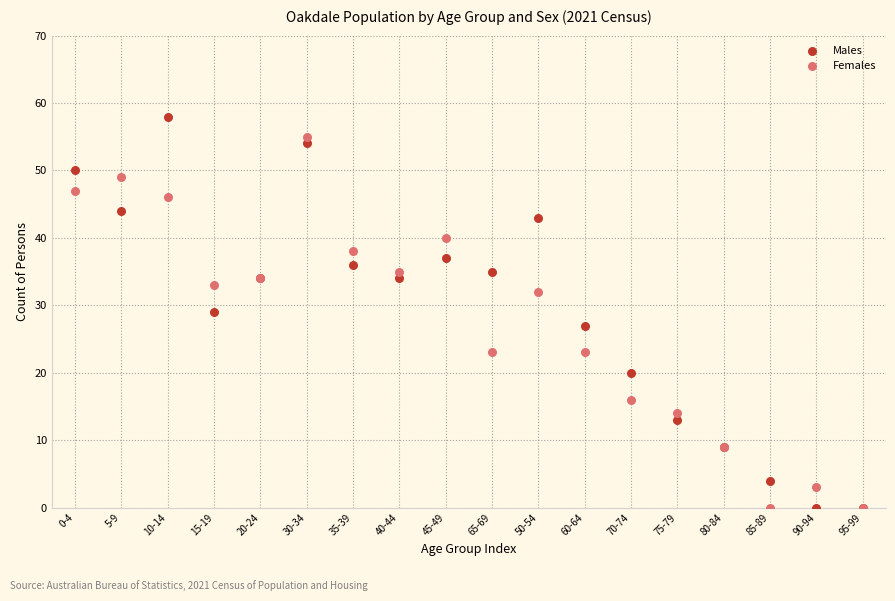

What are all the series names shown in the legend?

Males, Females